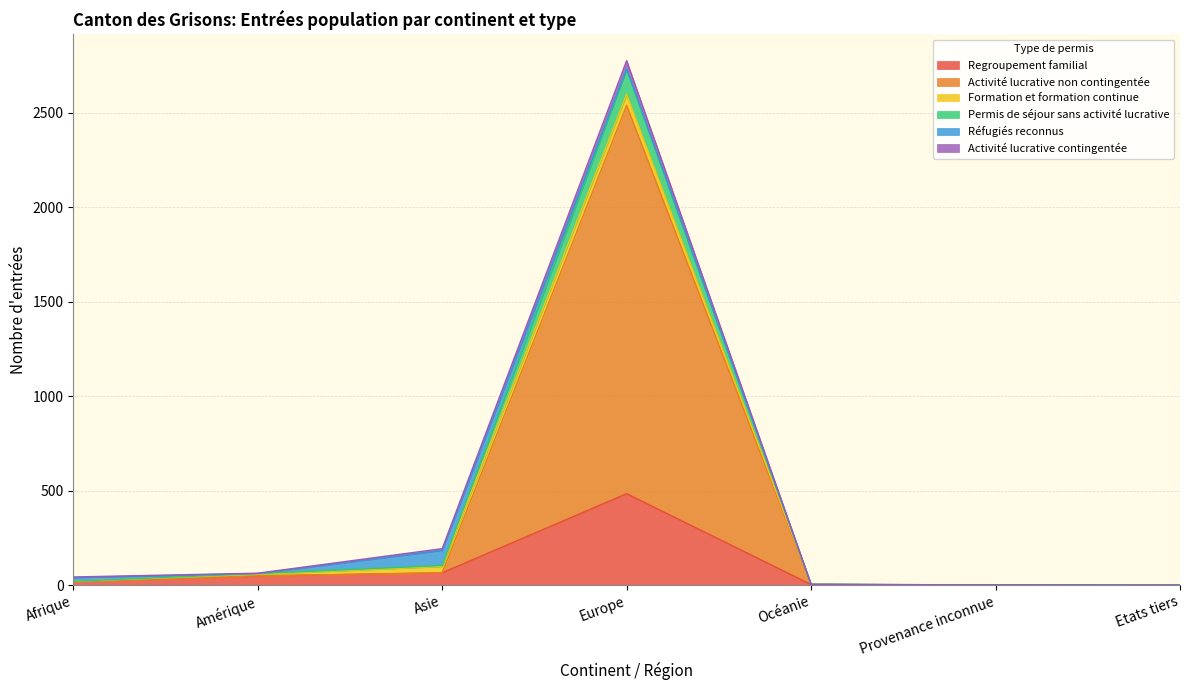

True or false: Regroupement familial and Activité lucrative contingentée intersect in this chart.

False